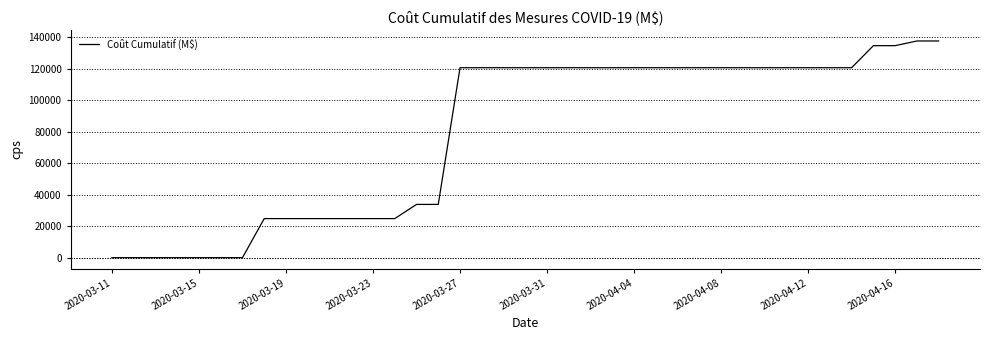

What is the maximum value shown in the chart?

137531